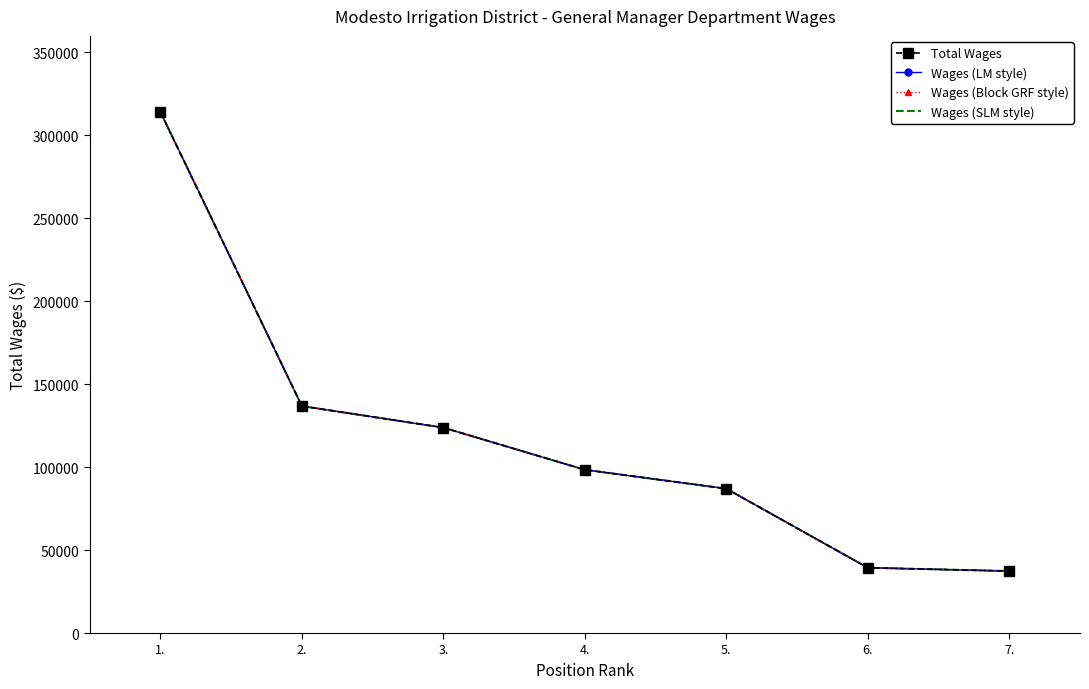

How many lines are shown in the chart?

4